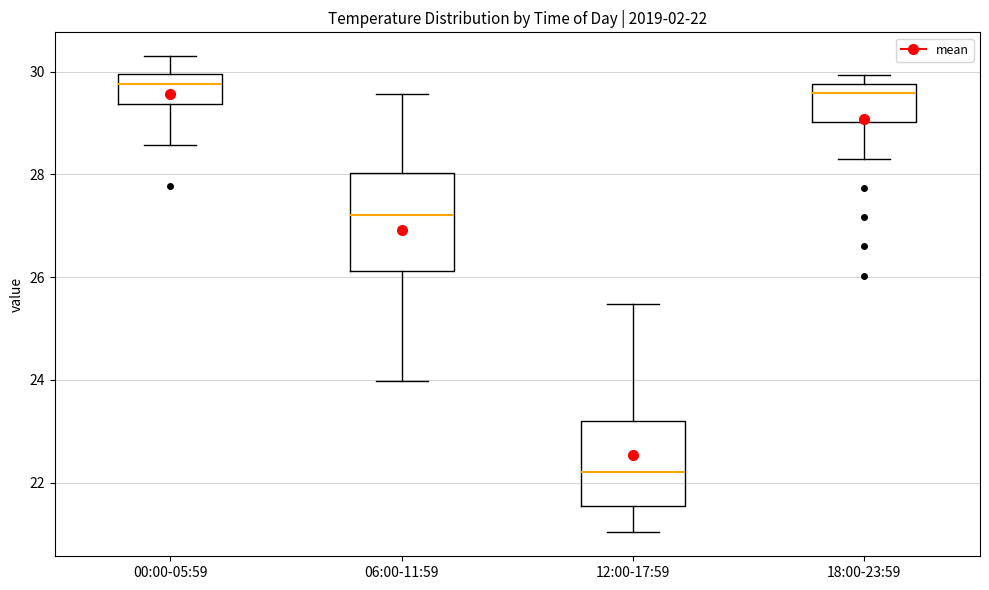

Comparing the boxes themselves (not the whiskers), which one is the tallest?

06:00-11:59